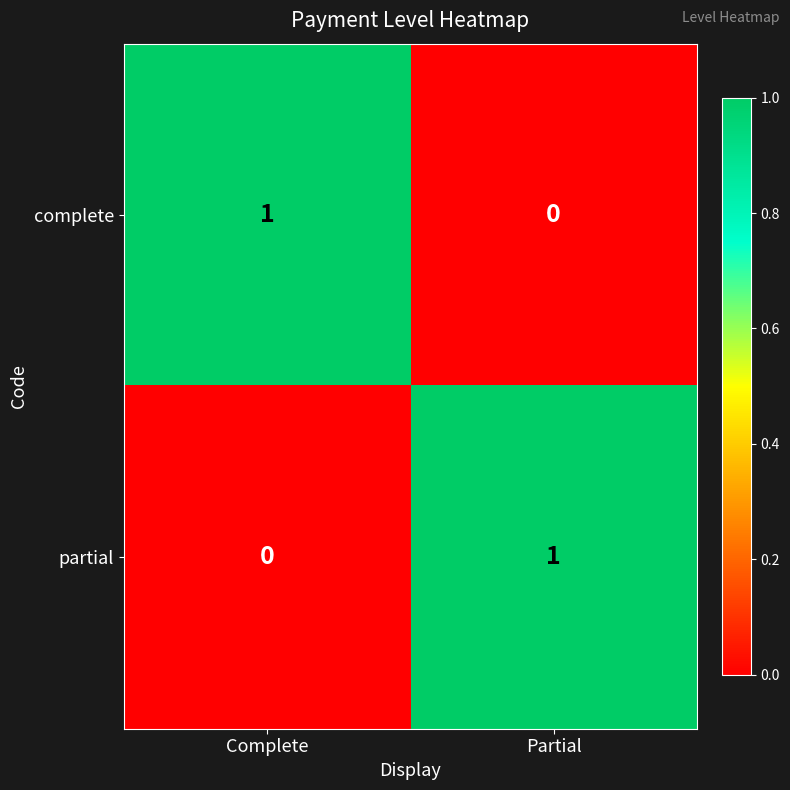

The value of partial at Partial is 1. True or false?

True